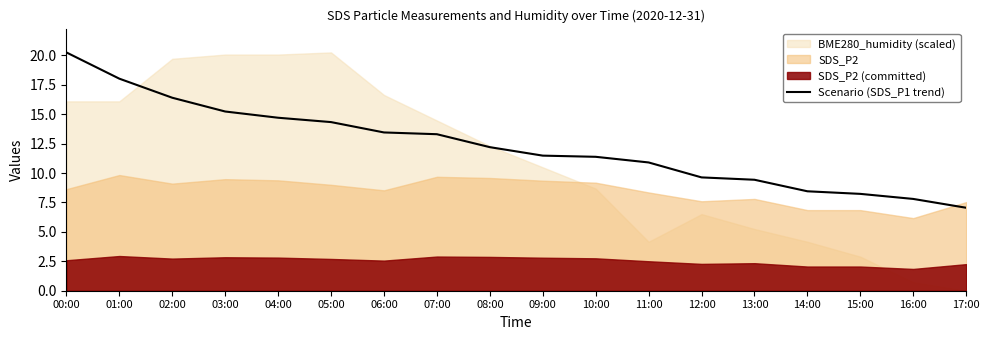

True or false: Scenario (SDS_P1 trend) has a value of 7.0 at 17:00.

True